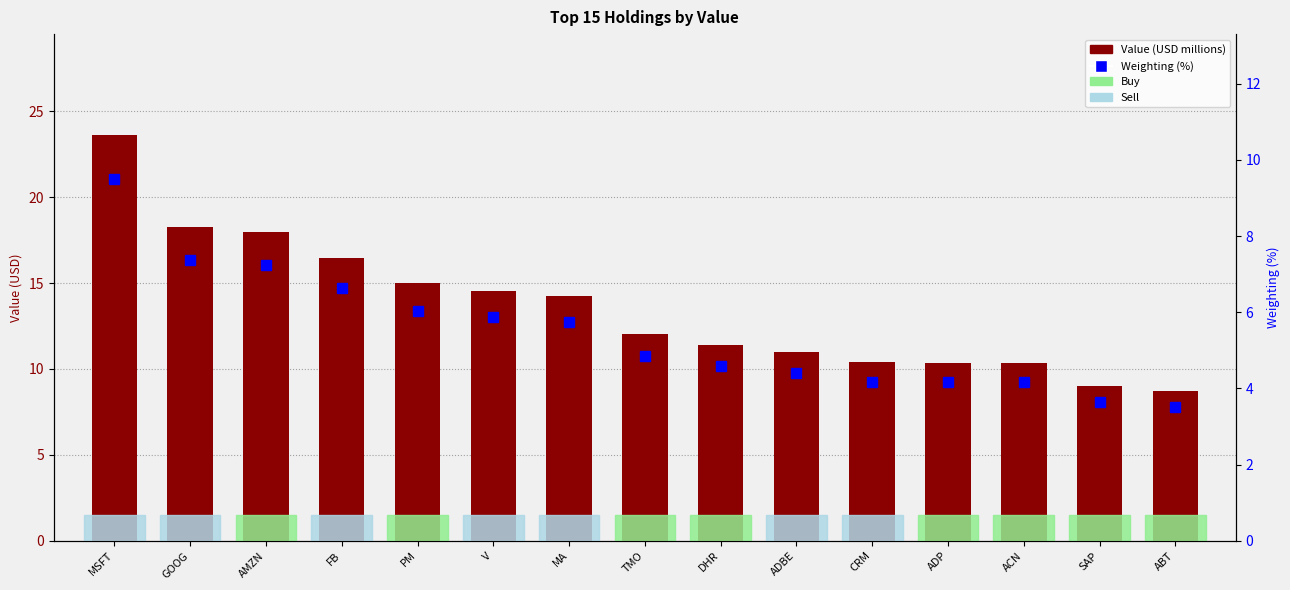

What are all the series names shown in the legend?

Value (USD millions), Weighting (%)